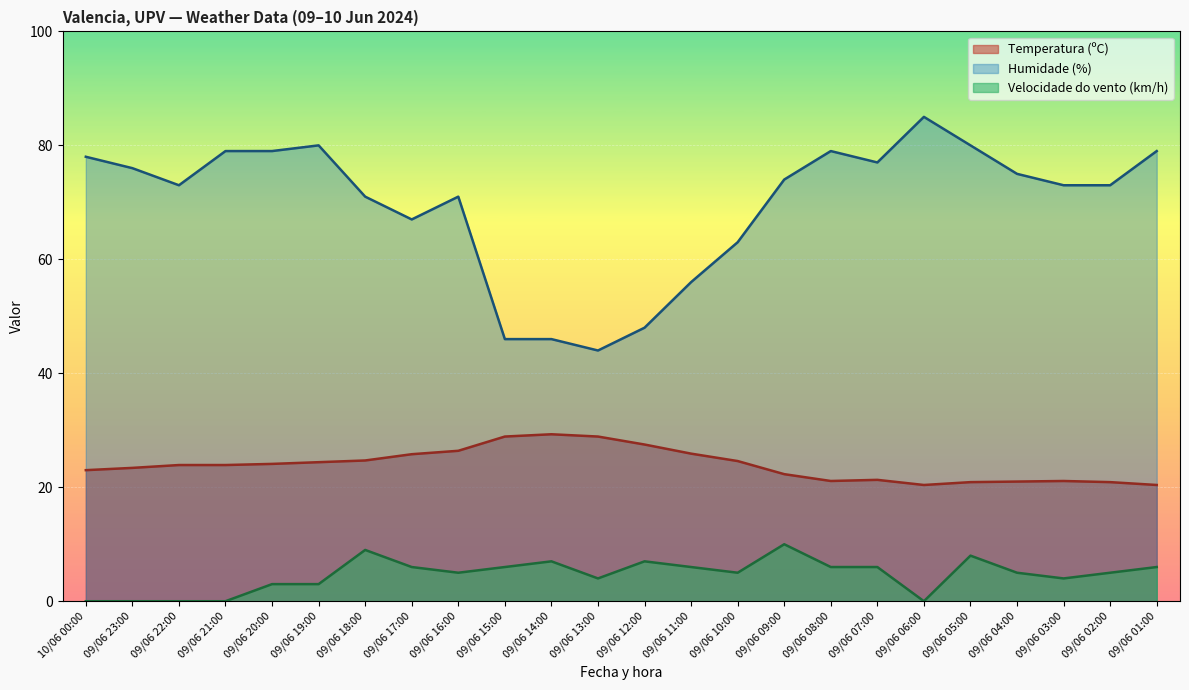

How many Velocidade do vento (km/h) values are between 3 and 6?

14